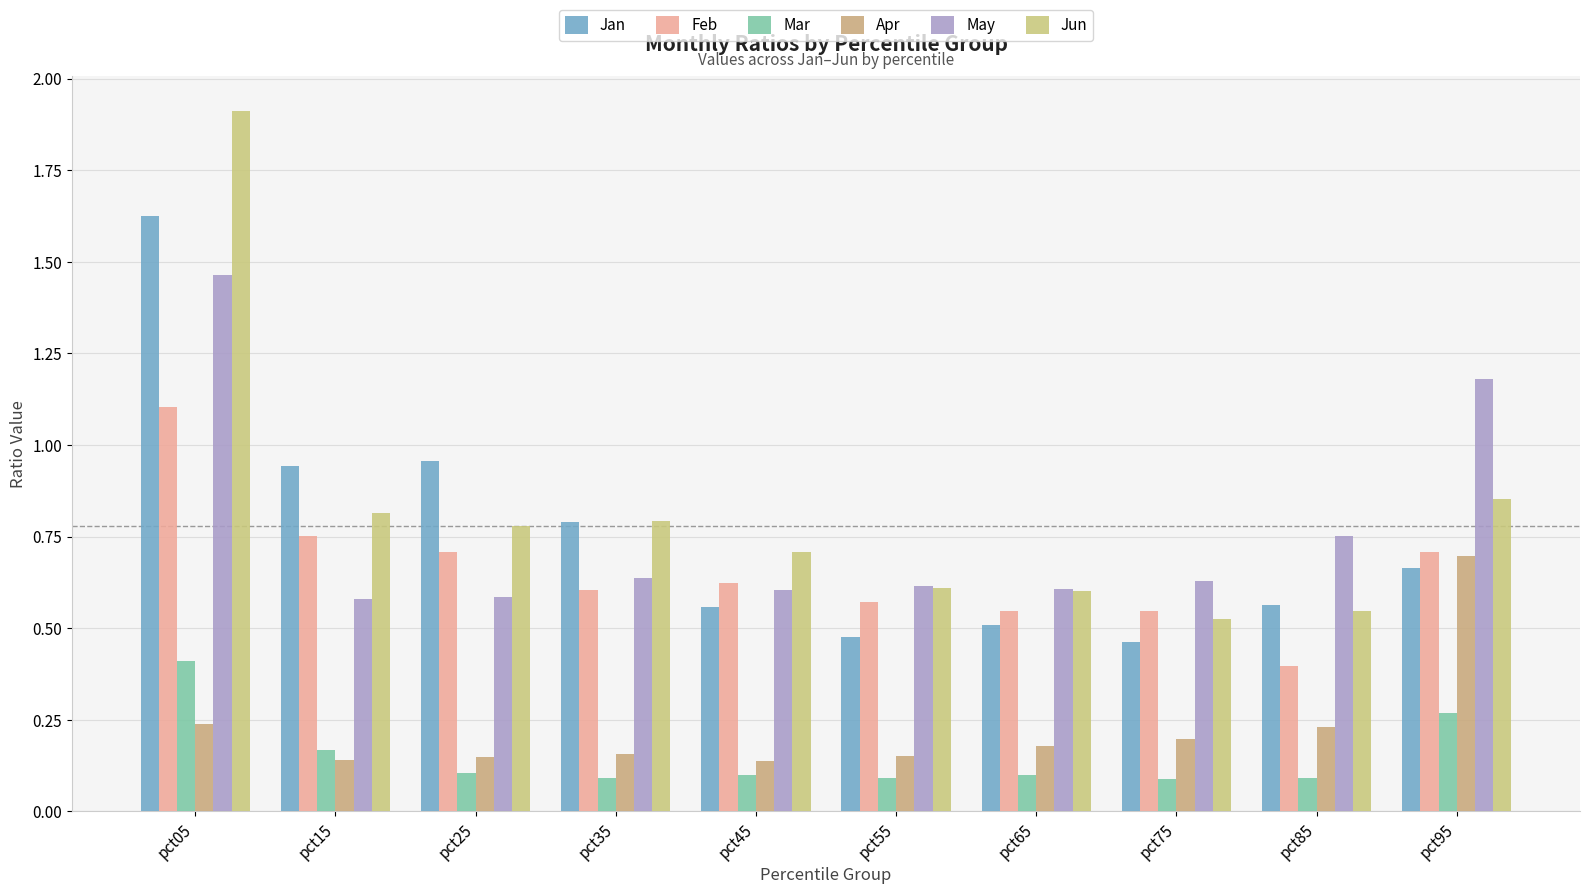

Which category has the lowest value in the Jan series?

pct75